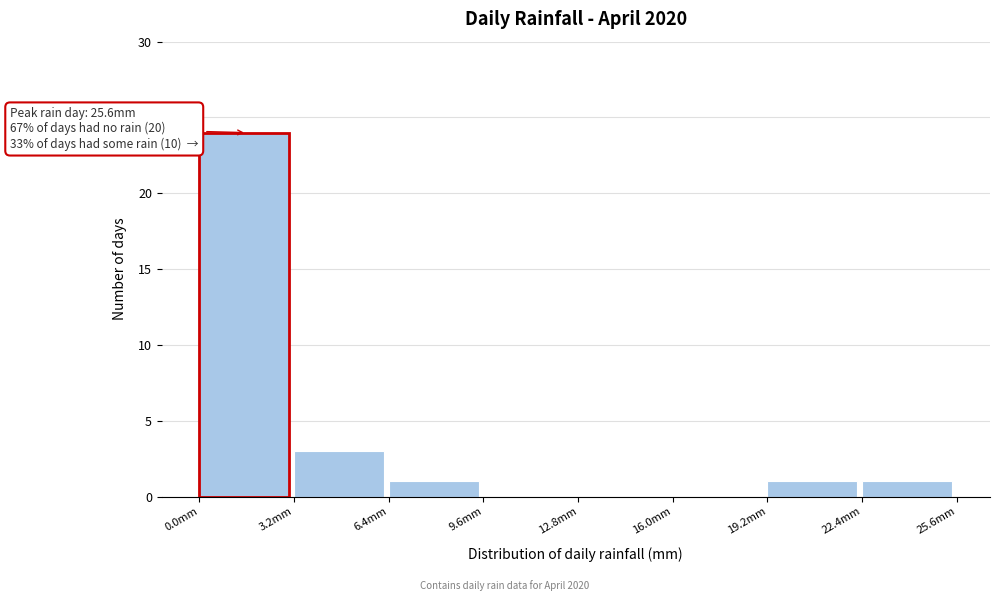

Which range on the x-axis has the tallest bar?

0.0 to 3.2